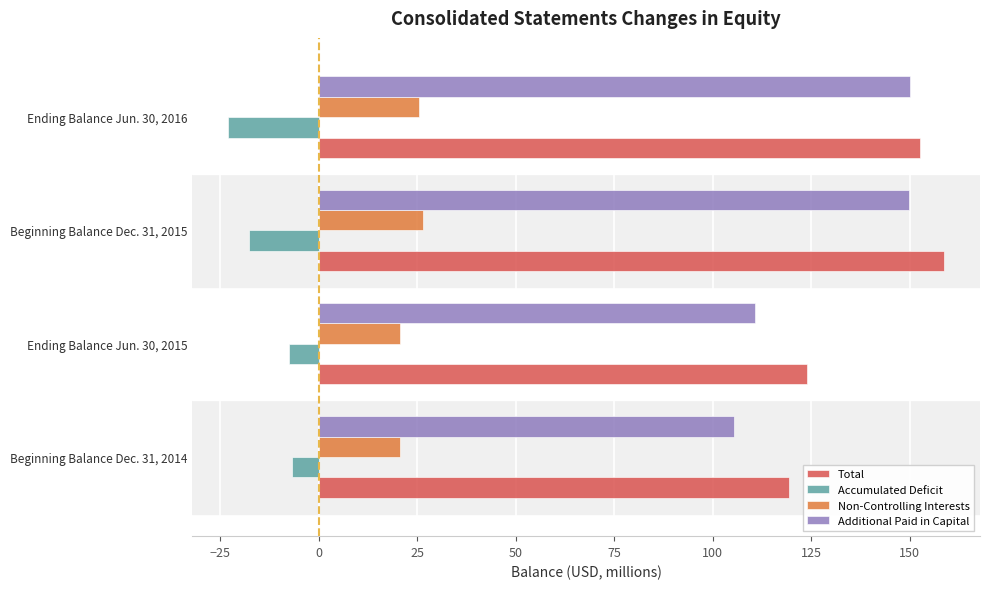

Rank the series at Beginning Balance Dec. 31, 2014 from highest to lowest value.

Total, Additional Paid in Capital, Non-Controlling Interests, Accumulated Deficit